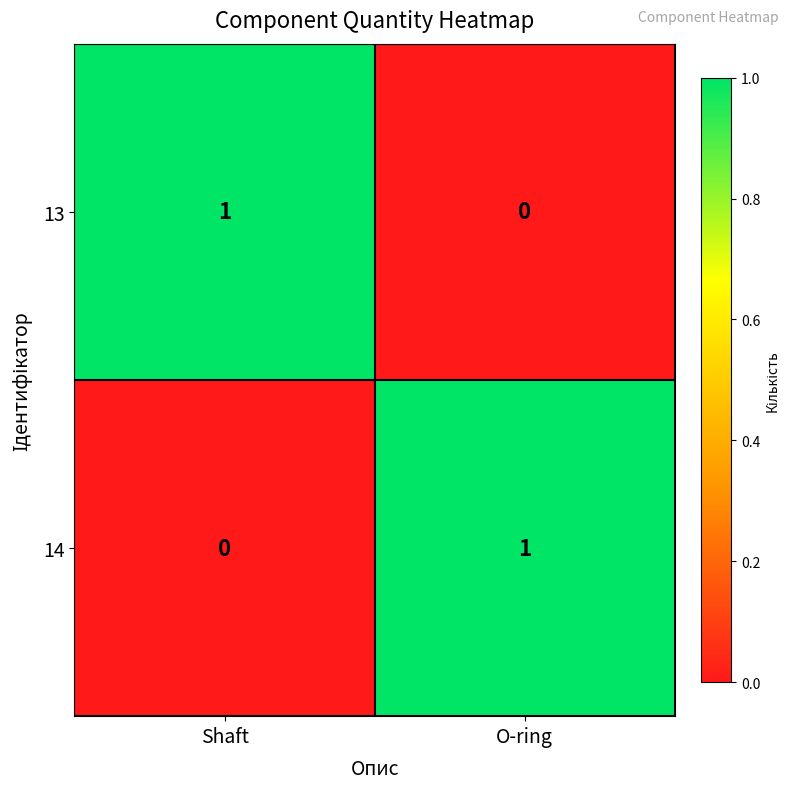

Reading left to right, extract all data points from this chart.

13: 1	0
14: 0	1